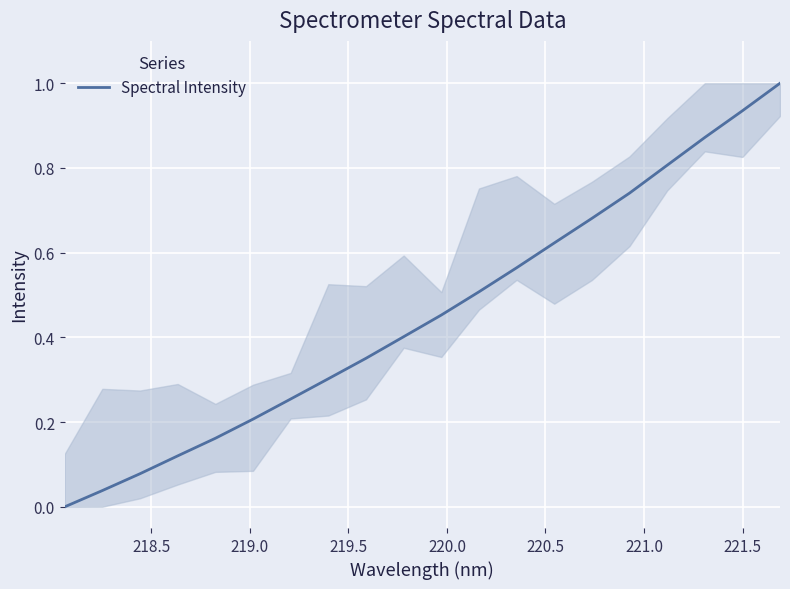

What is the difference between the maximum and minimum values?

1.0